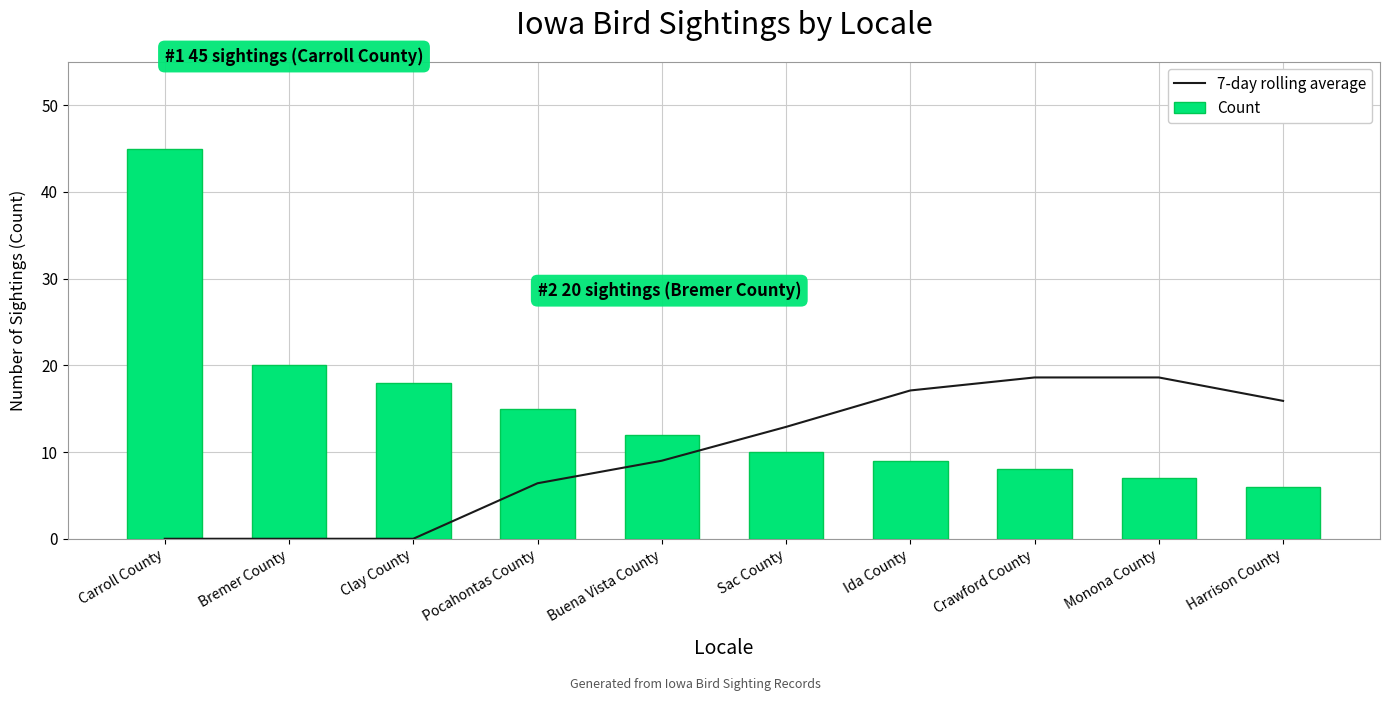

What is the sum of the Count values at Harrison County and Monona County?

13